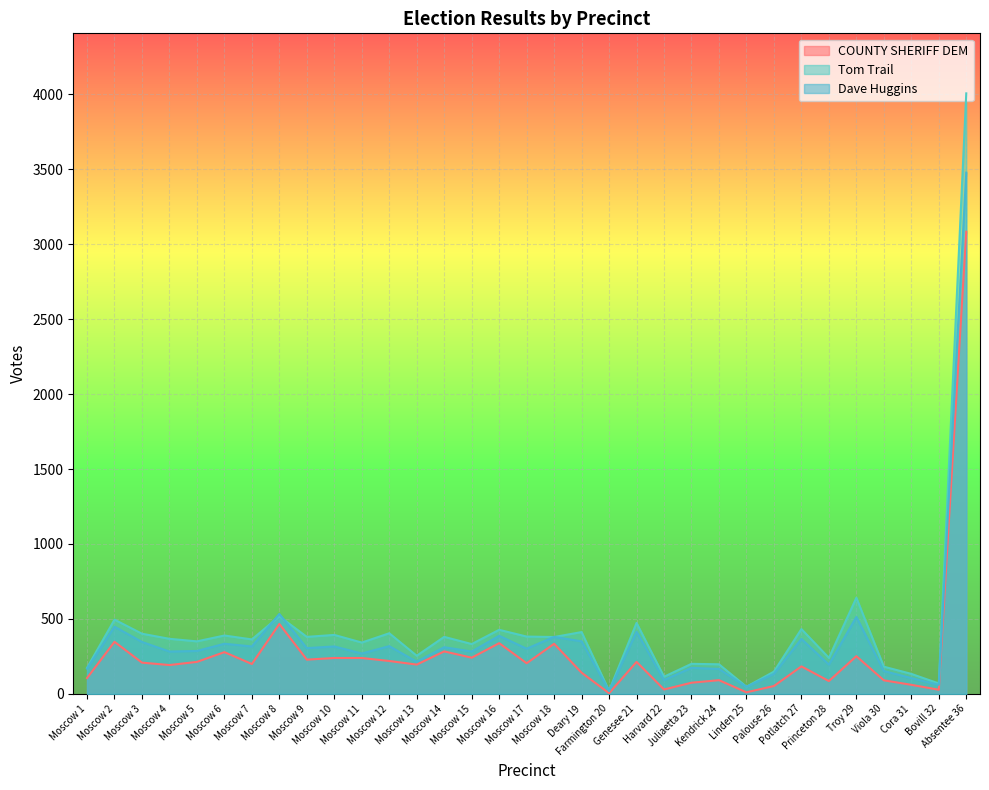

How many data points in COUNTY SHERIFF DEM are above 204?

16